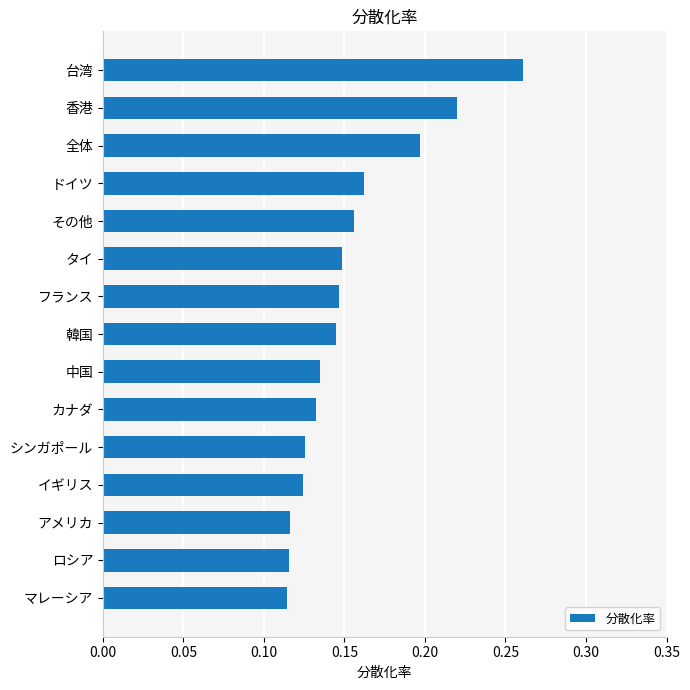

Is it true that the value at シンガポール is 0.2?

False